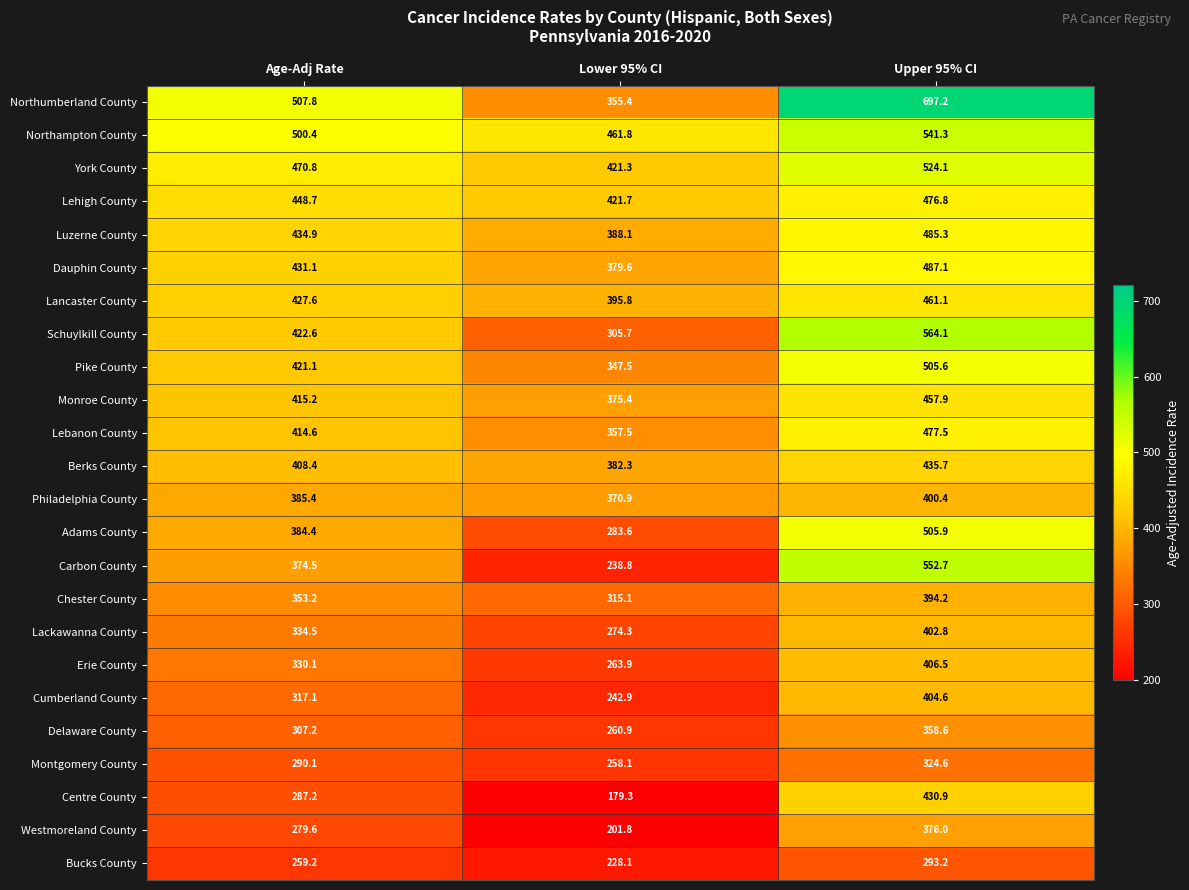

List the series in order of their peak value, highest first.

Northumberland County, Schuylkill County, Carbon County, Northampton County, York County, Adams County, Pike County, Dauphin County, Luzerne County, Lebanon County, Lehigh County, Lancaster County, Monroe County, Berks County, Centre County, Erie County, Cumberland County, Lackawanna County, Philadelphia County, Chester County, Westmoreland County, Delaware County, Montgomery County, Bucks County